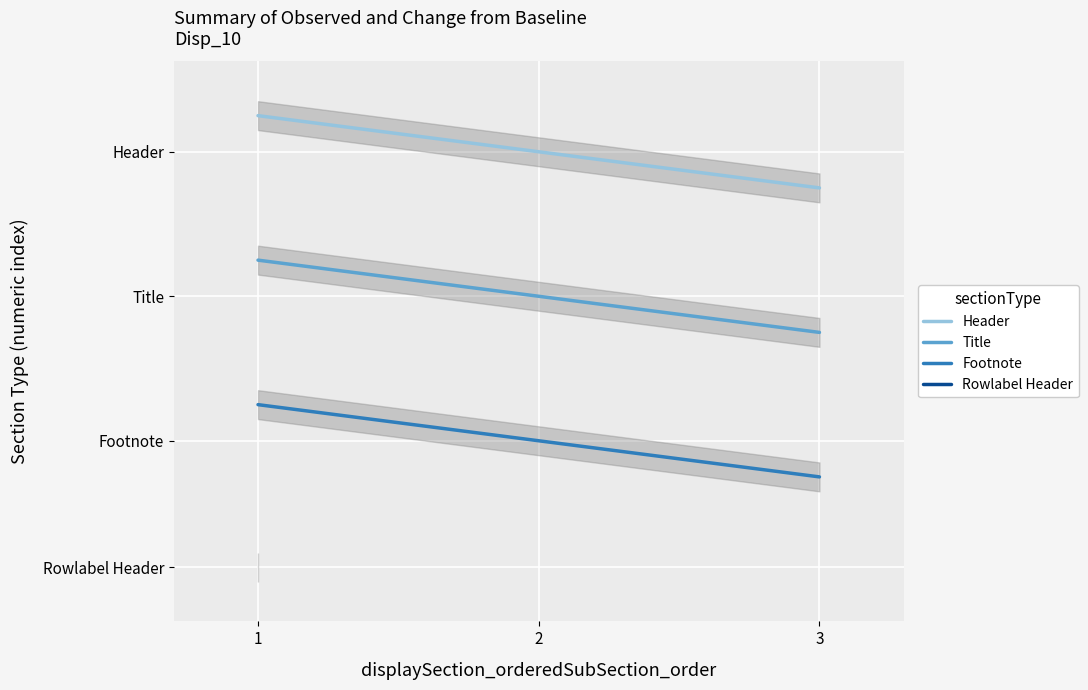

What is the difference between the maximum and second lowest values in the Footnote series?

0.2